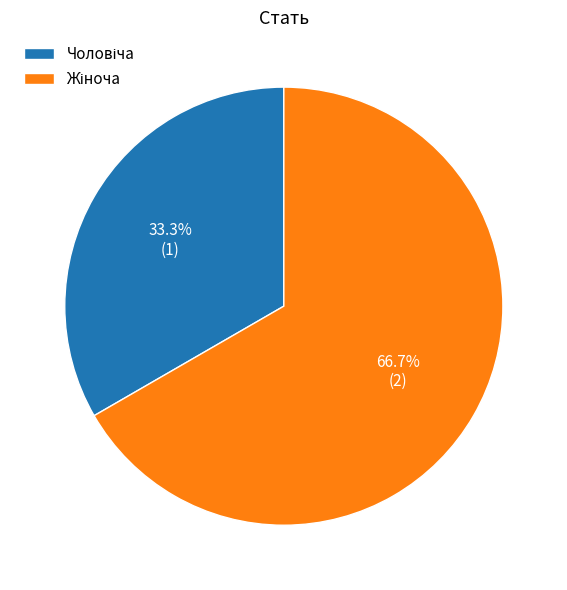

Is there any slice that represents more than half of the pie?

Yes